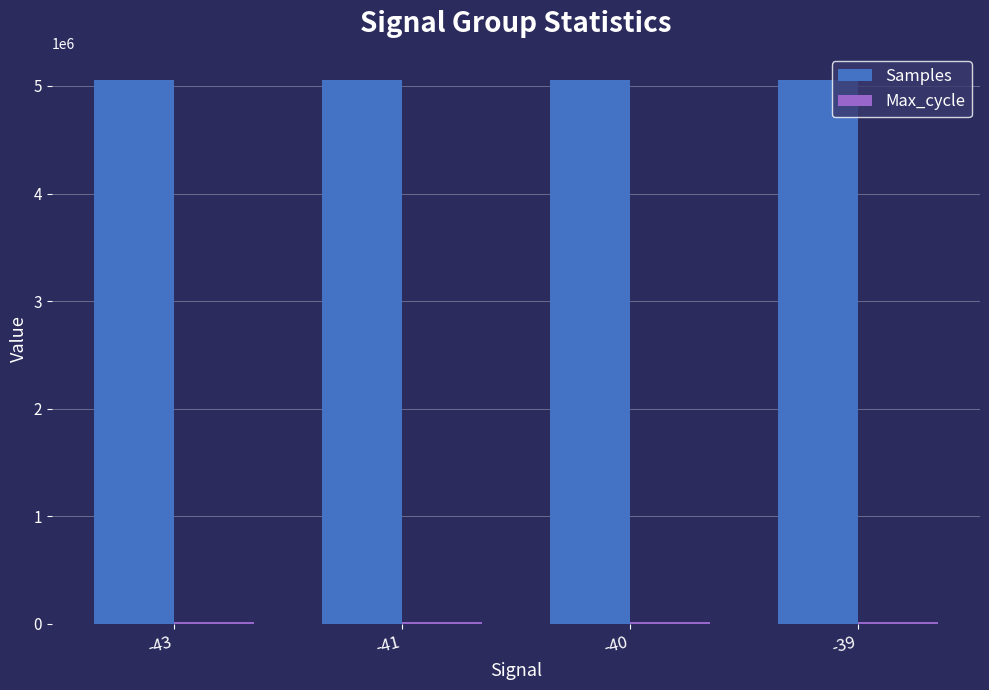

What is the sum of all Samples values?

20211763